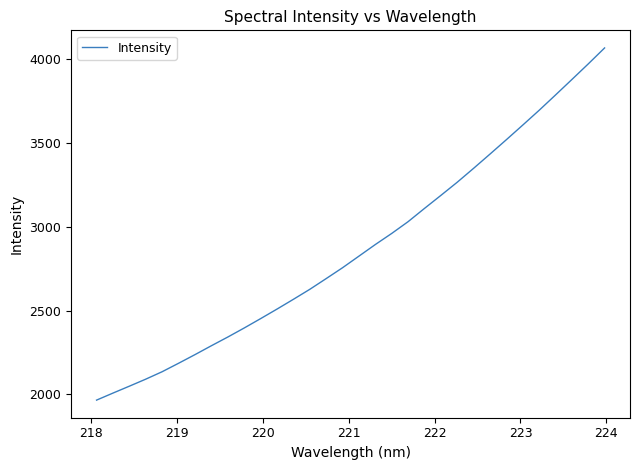

What is the minimum value shown in the chart?

1965.4